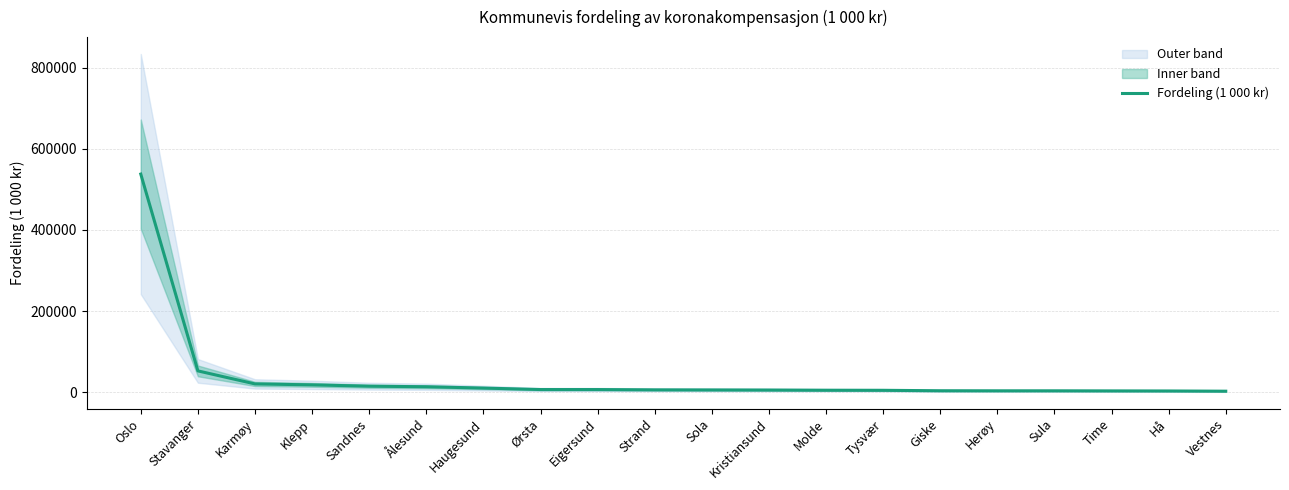

Approximately how many times larger is the value at Sula compared to Sola?

0.6